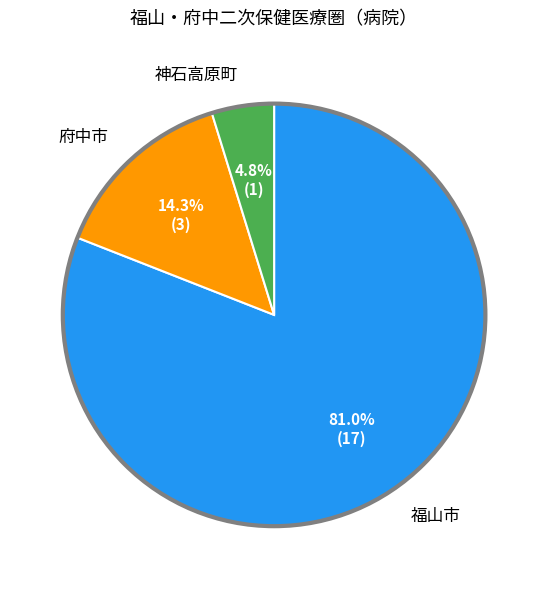

Approximately how many times larger is the value at 福山市 compared to 府中市?

5.7